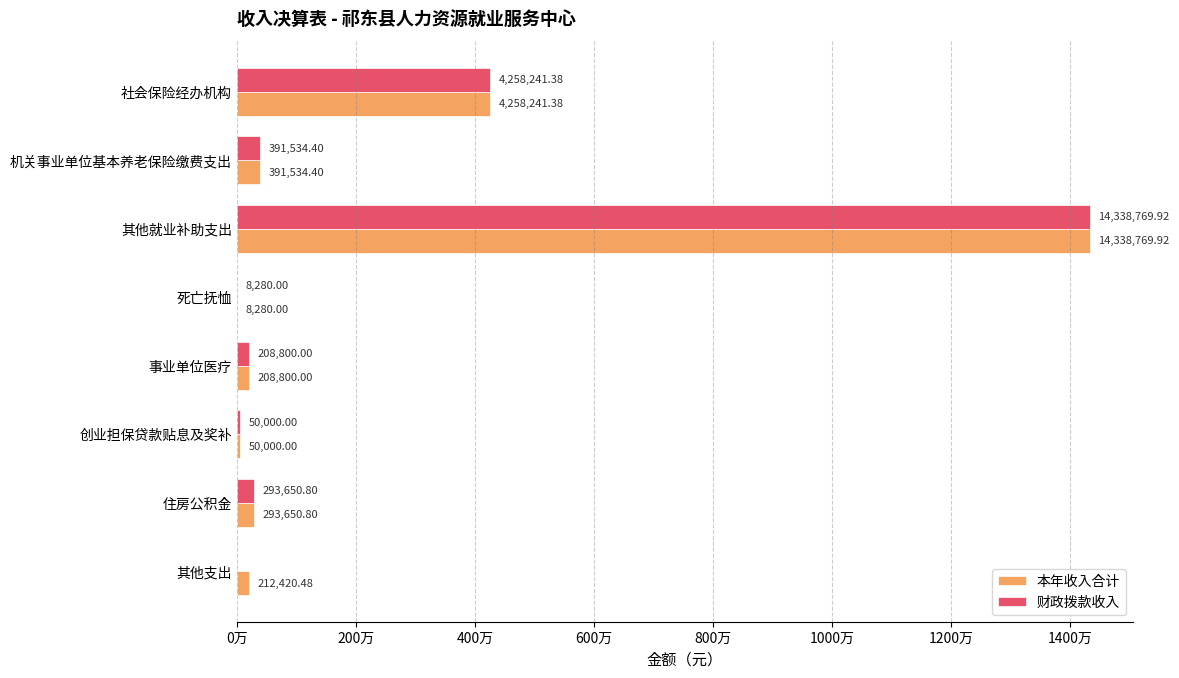

What is the difference between the second highest and second lowest values in the 本年收入合计 series?

4208241.4